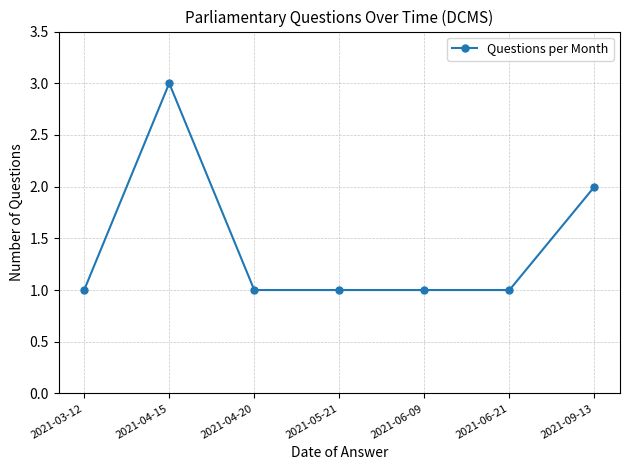

What is the greatest value displayed?

3